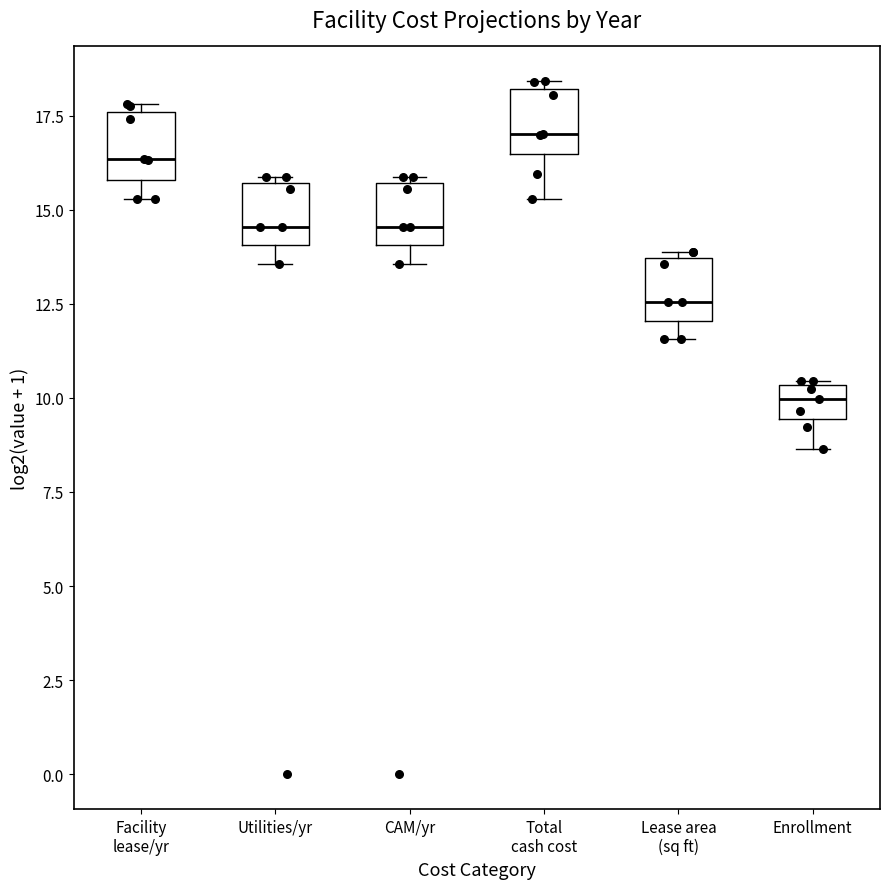

Which box has the lowest median line?

Enrollment